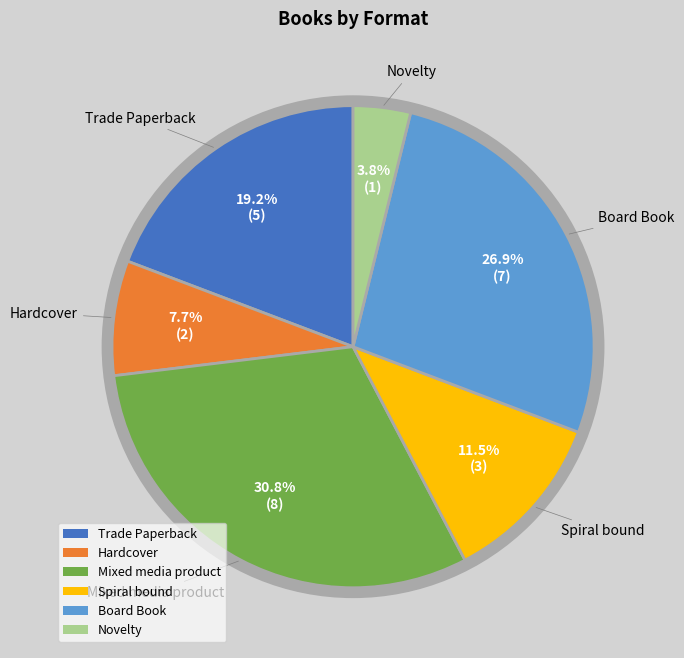

The Board Book slice represents 16% of the pie. True or false?

False